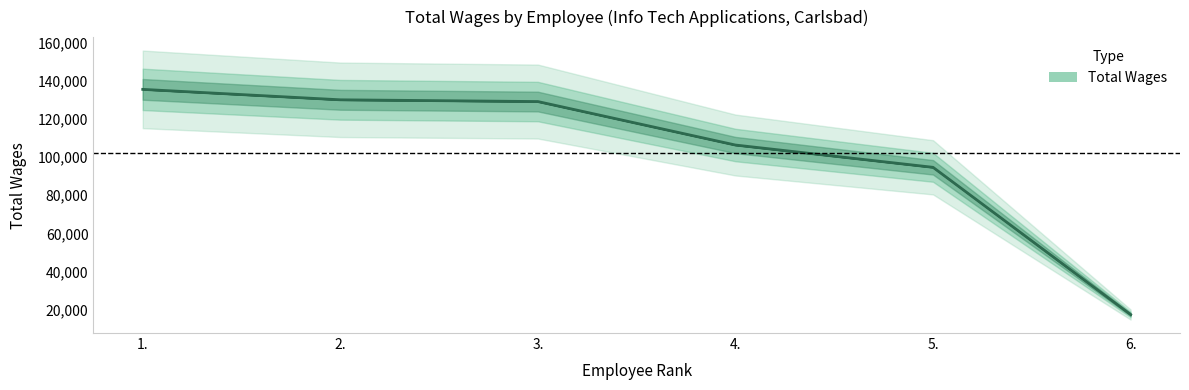

At which label is the value closest to 76484?

5.